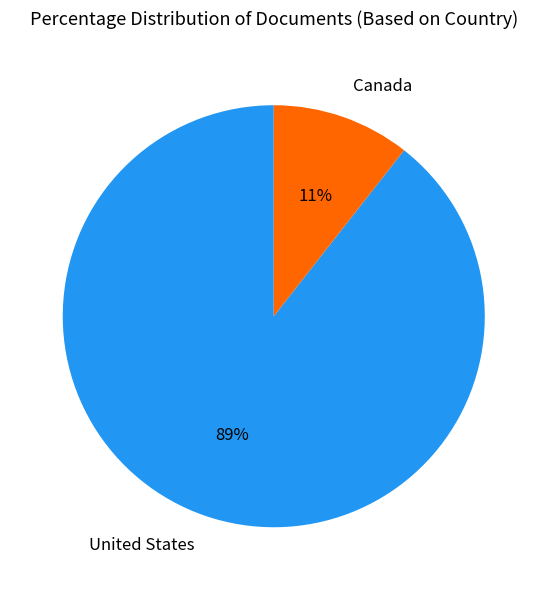

To the nearest percent, what is the average slice percentage?

50%